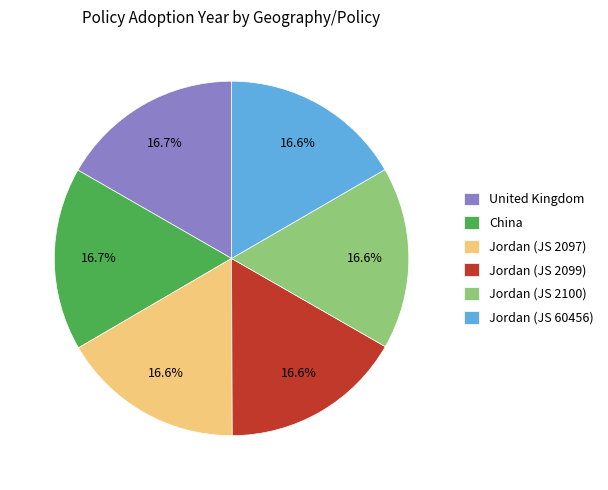

How many slices are in this pie chart?

6